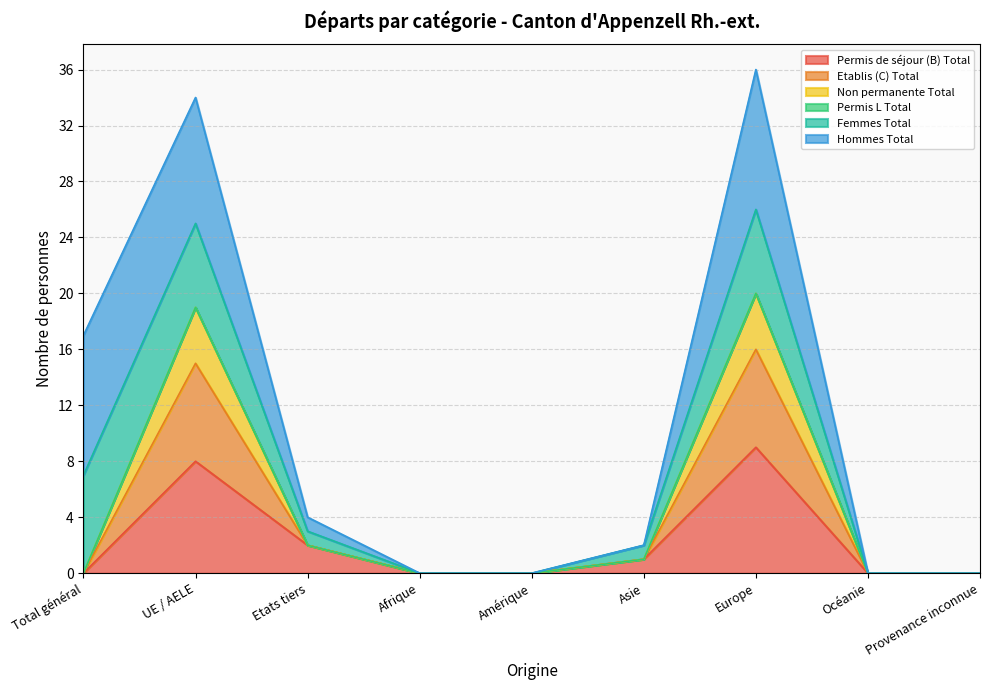

The Etablis (C) Total series shows 13 at Total général. True or false?

False